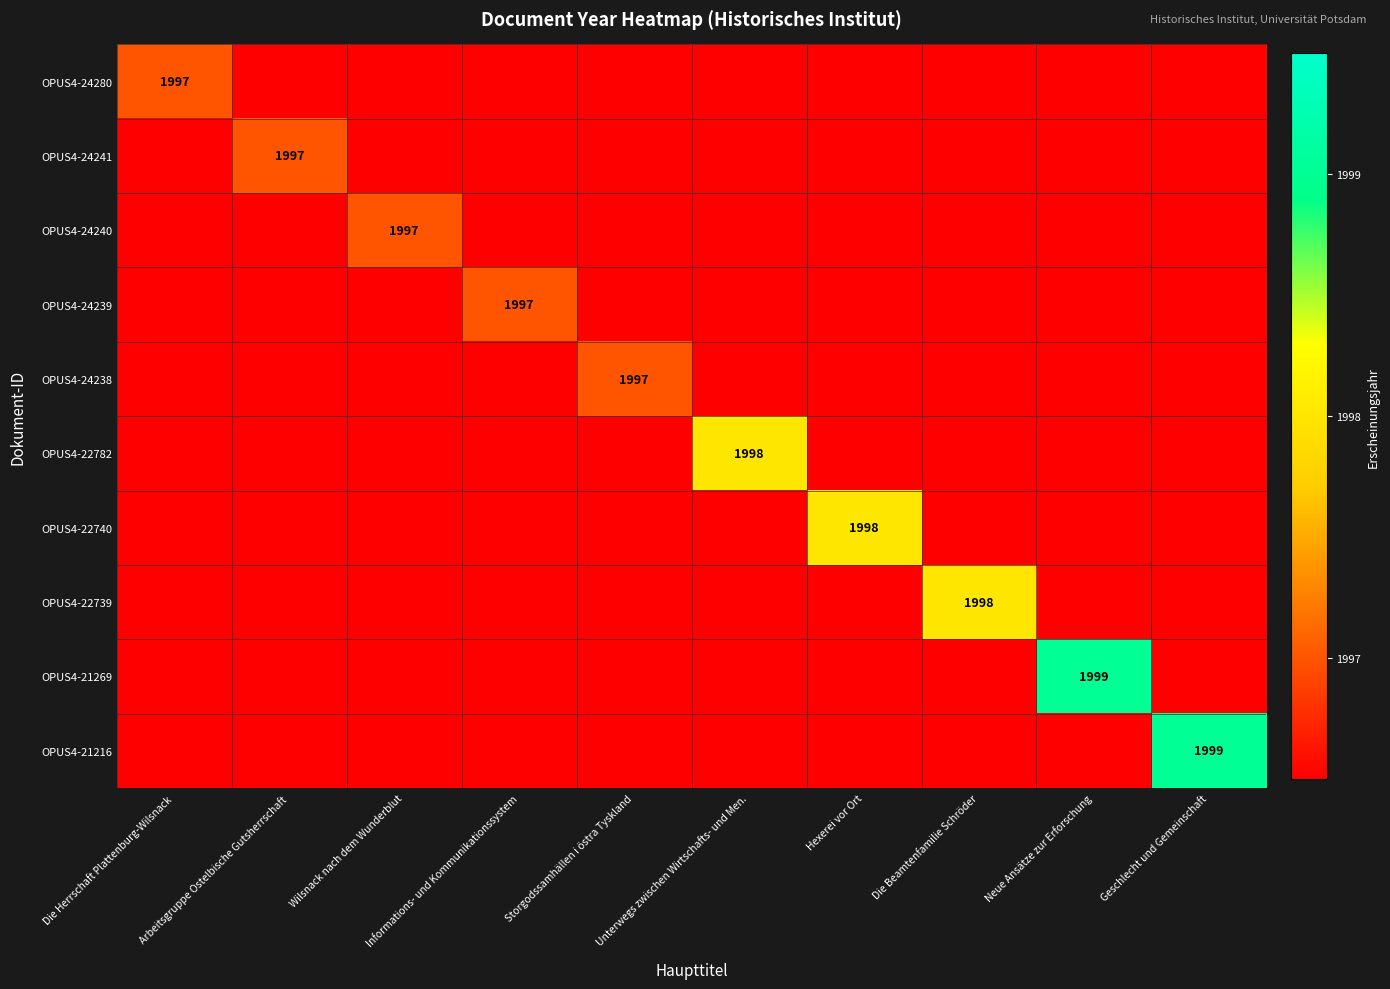

Which series has the largest total across all categories?

OPUS4-21269